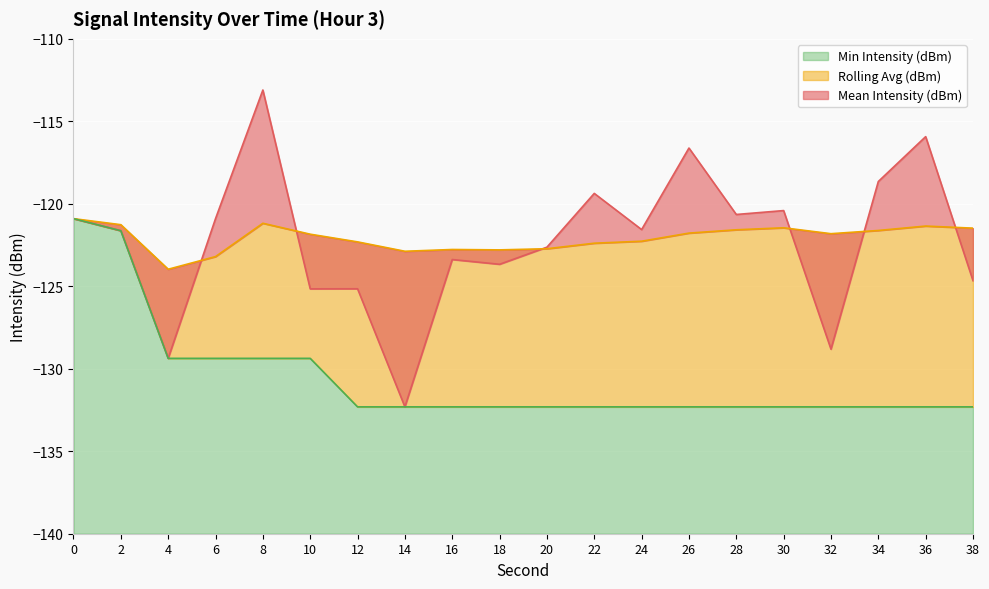

What is the value of the Mean Intensity (dBm) point at the 15th from the left?

-120.6